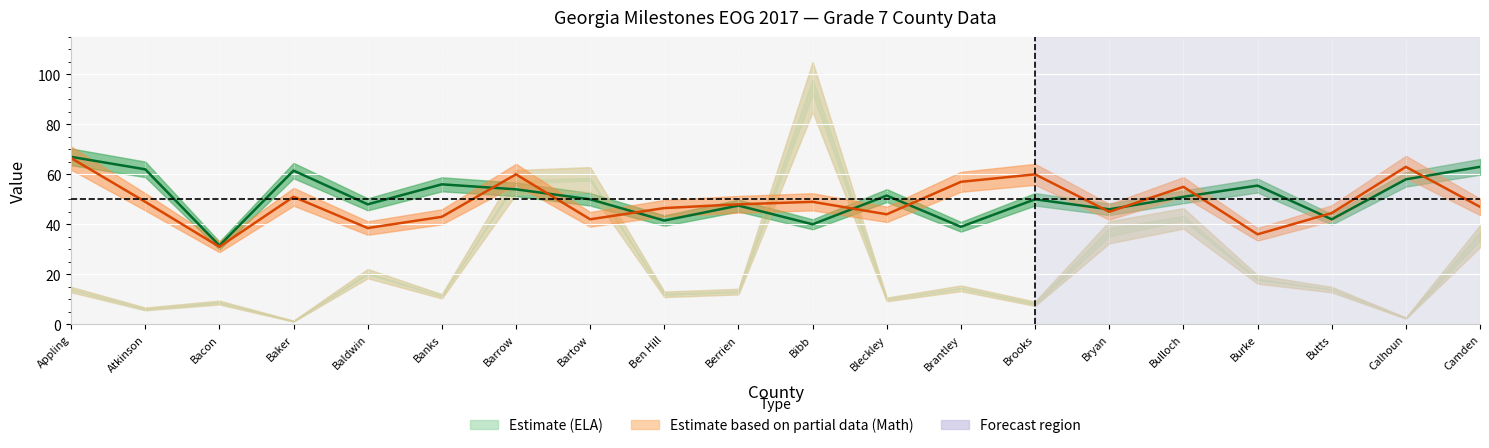

At which category does ELA Median SGP reach its first local valley?

Bacon